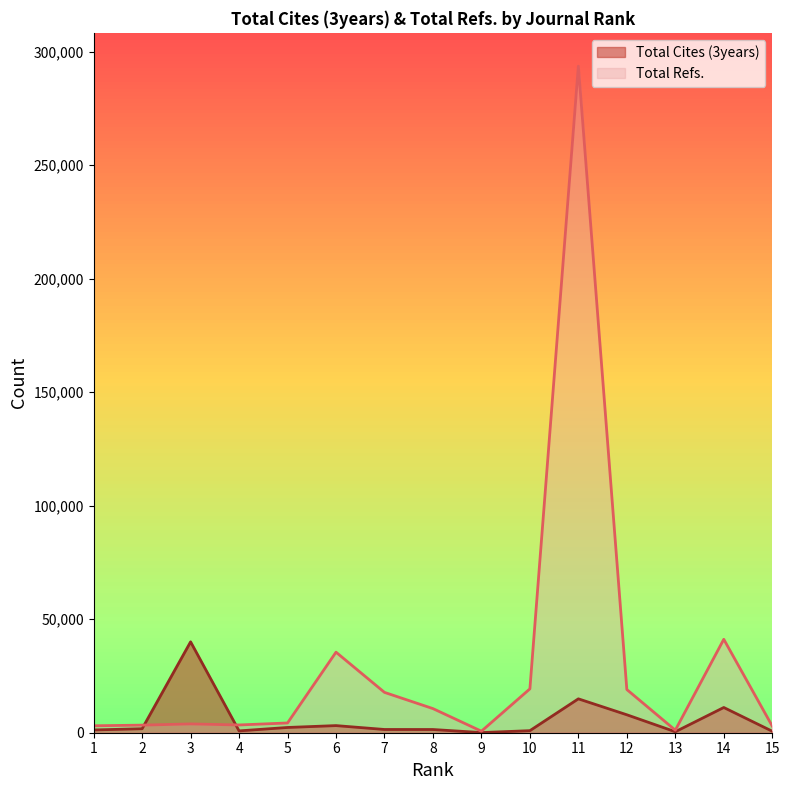

Which series has the widest spread of values?

Total Refs.